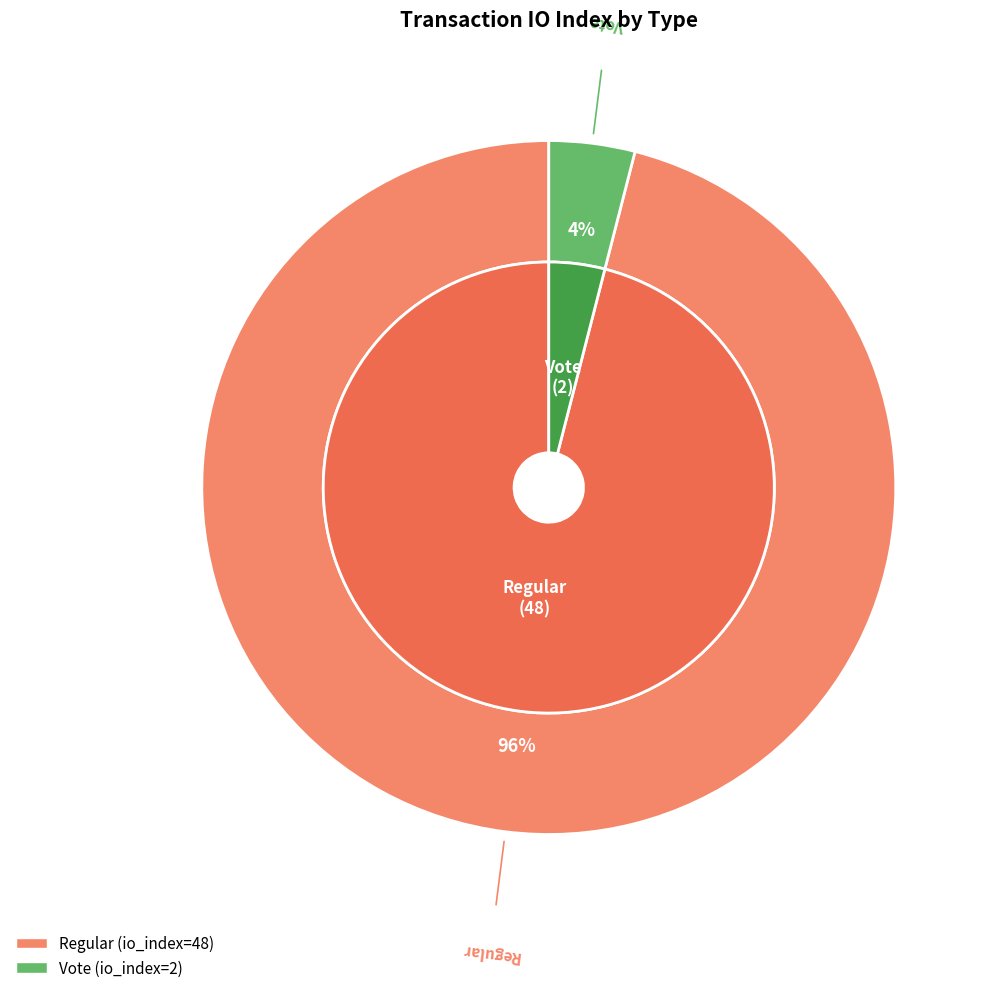

What percentage do Regular and Vote together represent?

100.0%